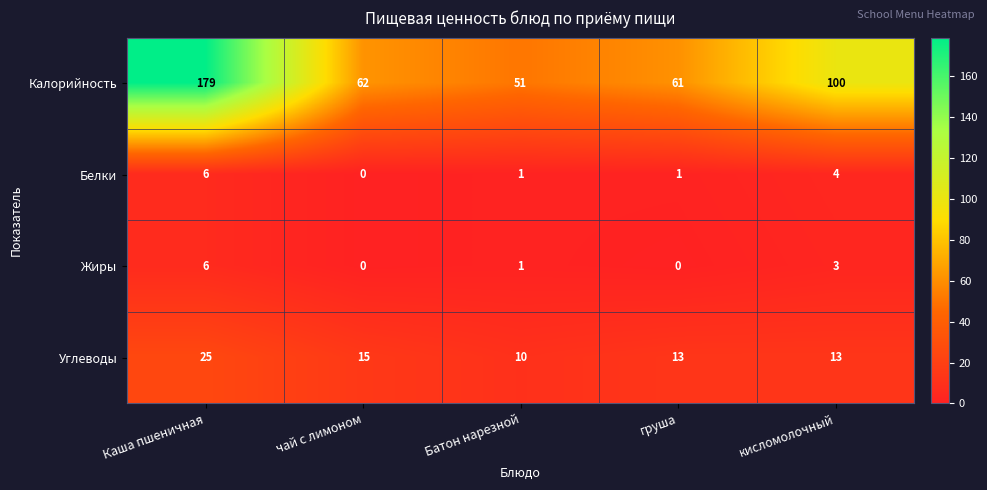

Count the Белки values in the range 1 to 4.

3